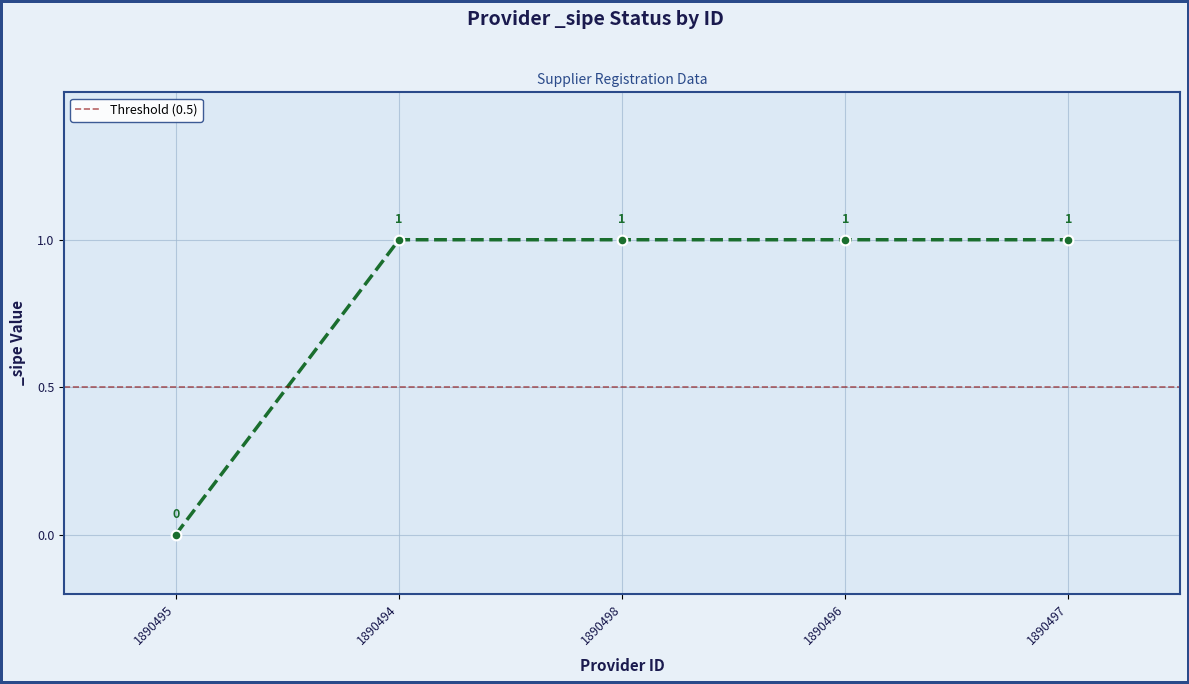

What is the value of the 2nd point from the left?

1